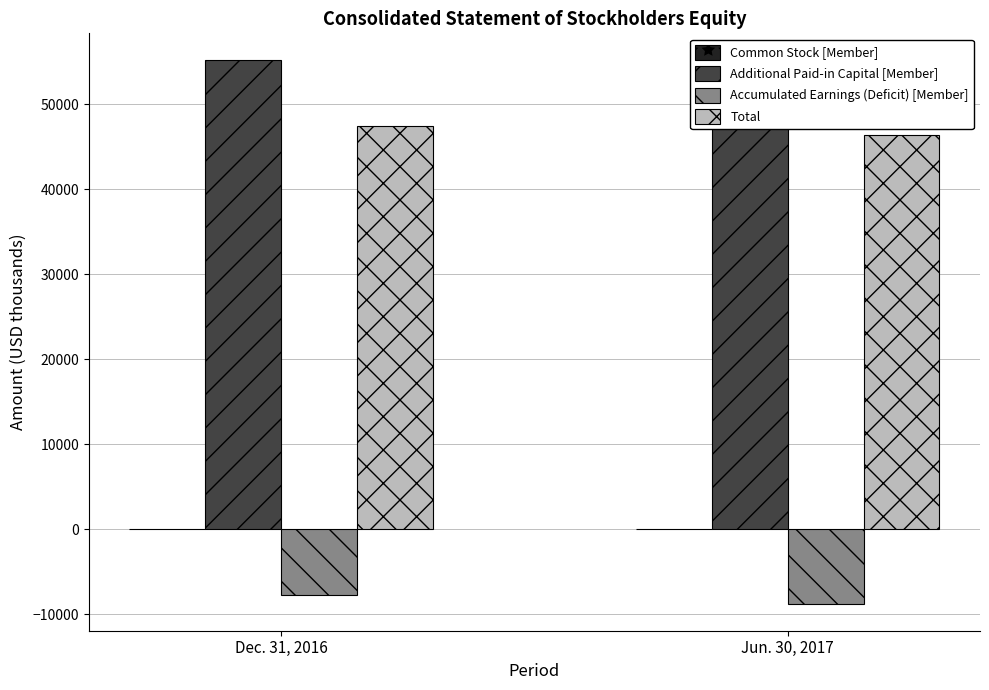

Rank the categories by Additional Paid-in Capital [Member] value from highest to lowest.

Dec. 31, 2016, Jun. 30, 2017